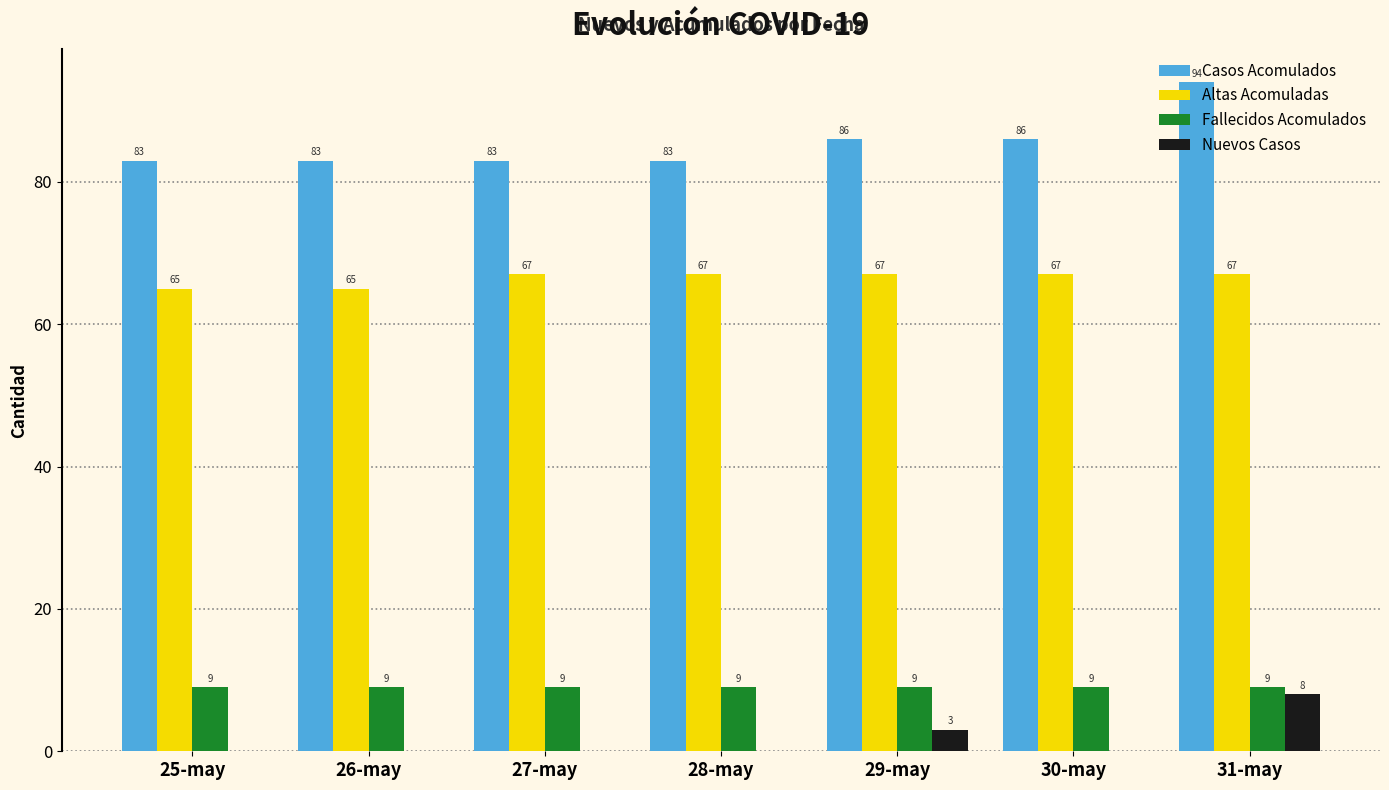

How many categories are shown in the chart?

7